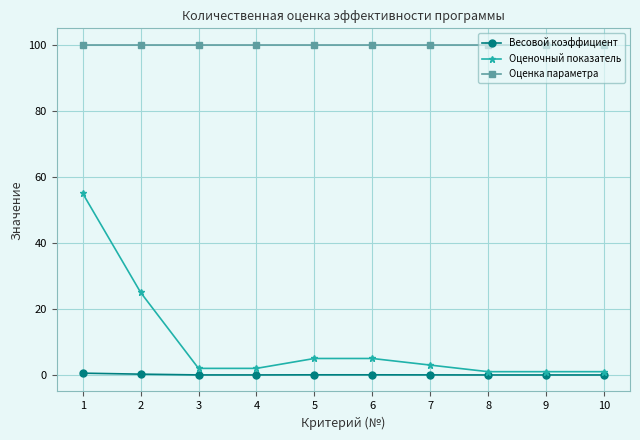

What value does the Оценочный показатель series have at 10?

1.0